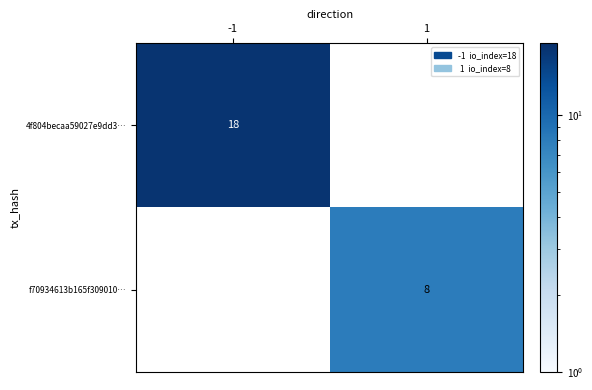

Is it true that 4f804becaa59027e9dd3… equals 29 at -1?

False